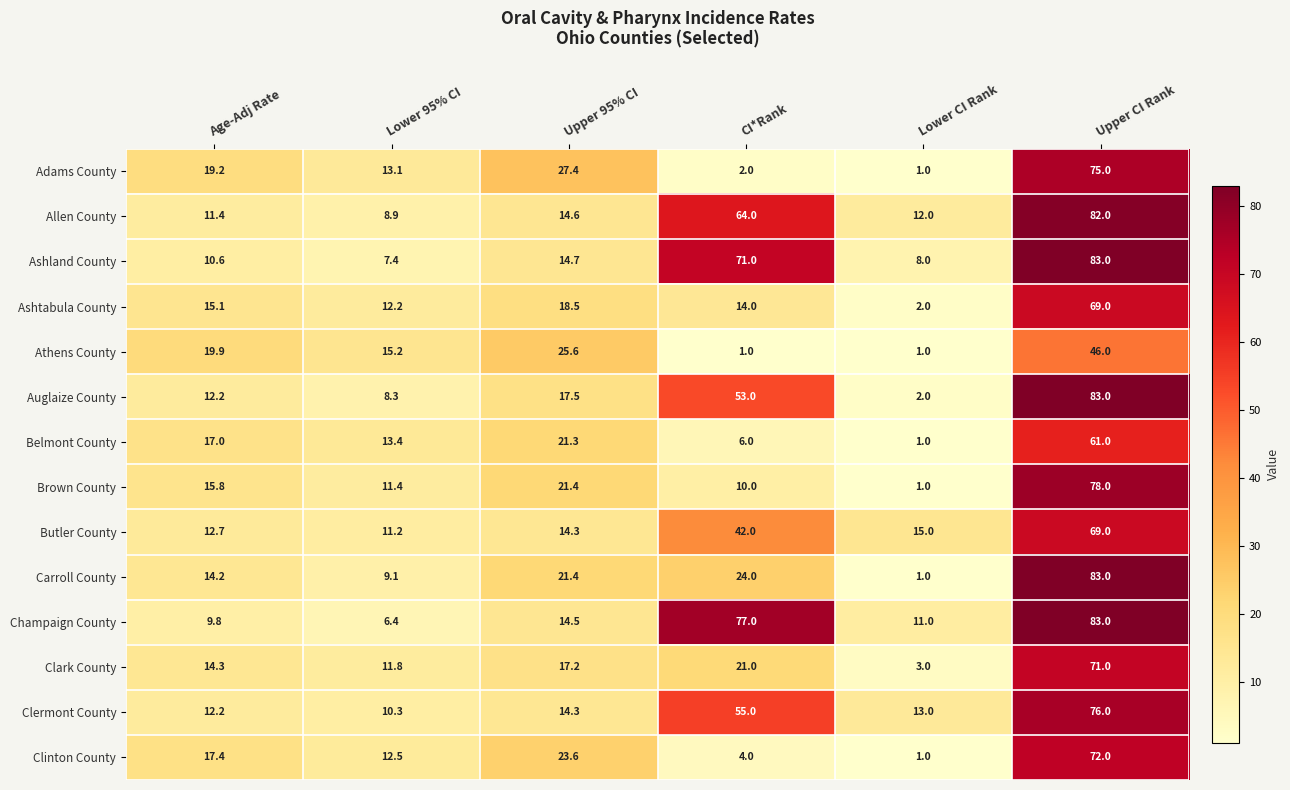

Which series changed the most between Lower 95% CI and Lower CI Rank?

Athens County